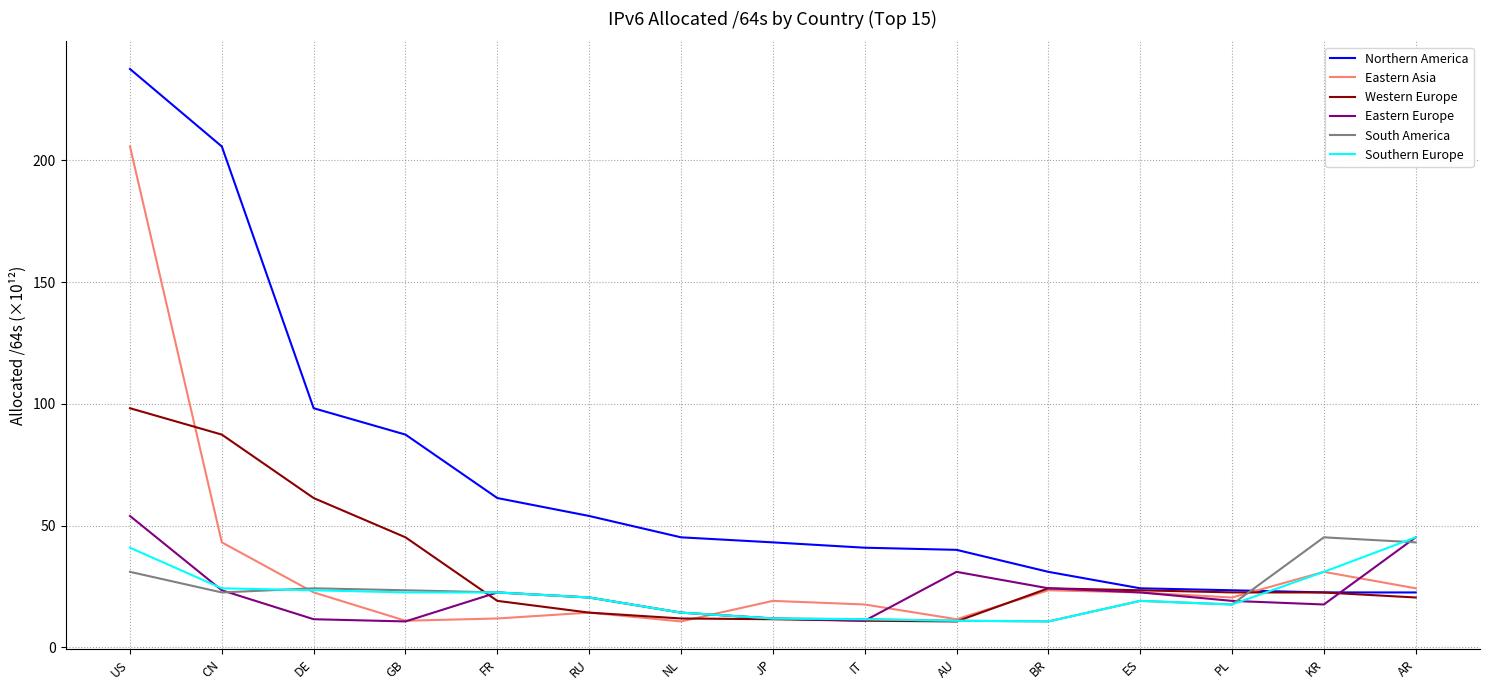

How many times do South America and Northern America cross each other?

1